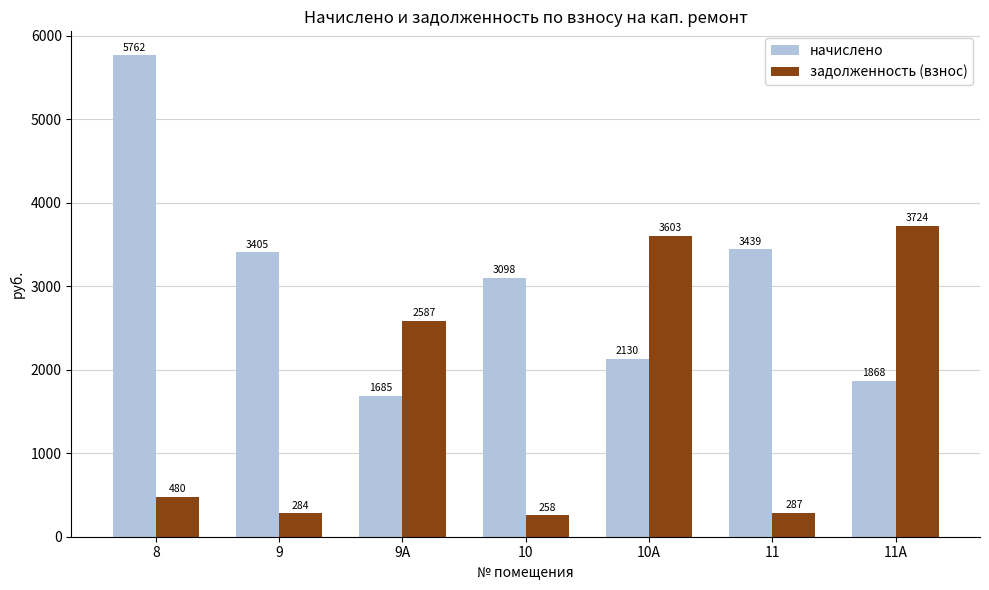

What position from the left is 11?

6